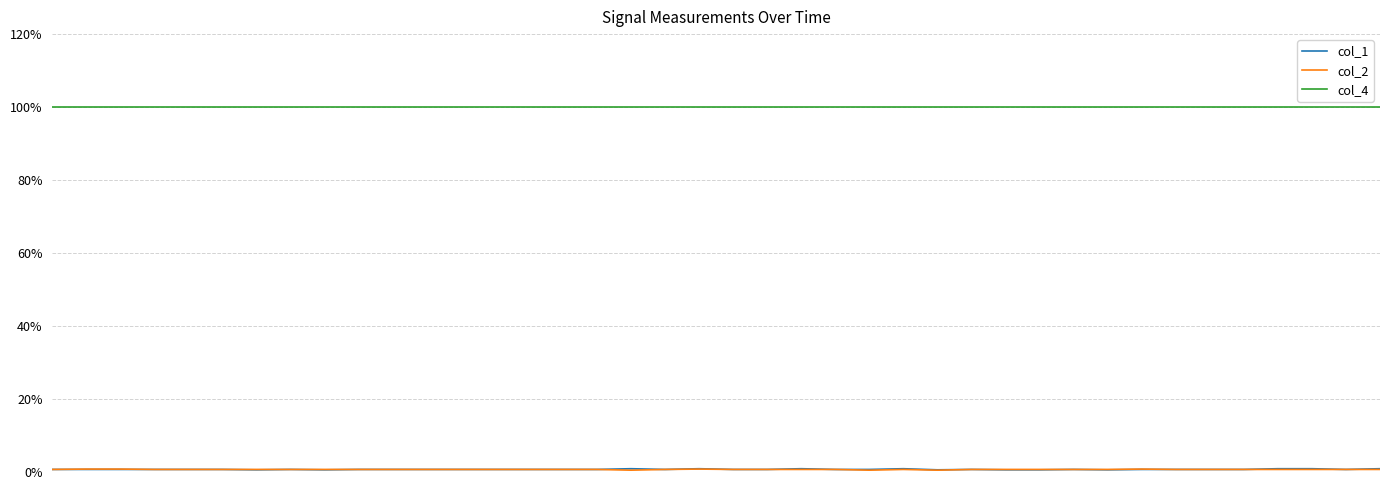

What is the value of the col_4 point at the 30th from the left?

1.0